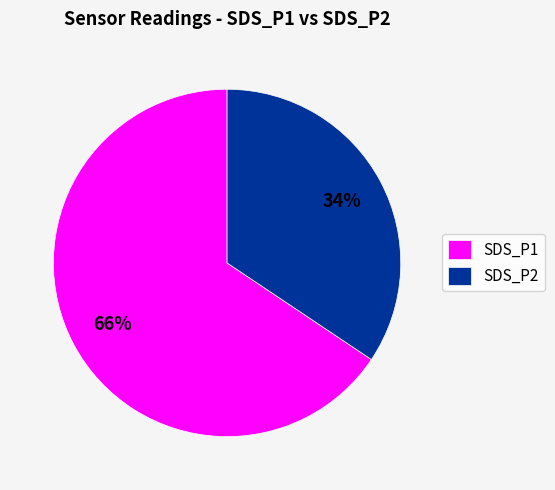

Combined, do SDS_P1 and SDS_P2 account for over 50%?

Yes